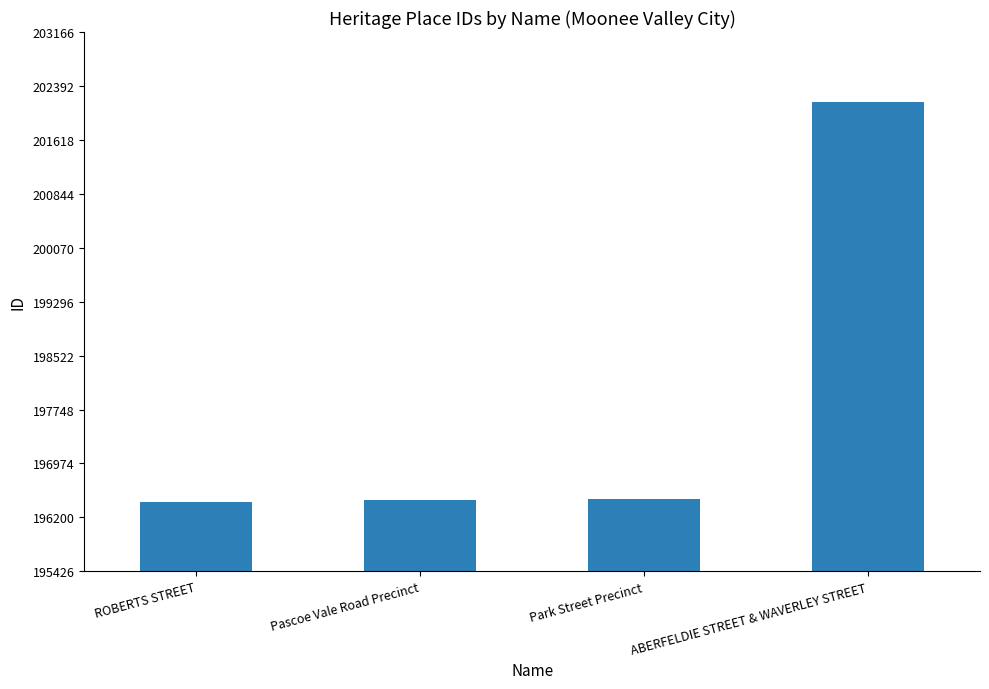

Count the number of categories in the chart.

4